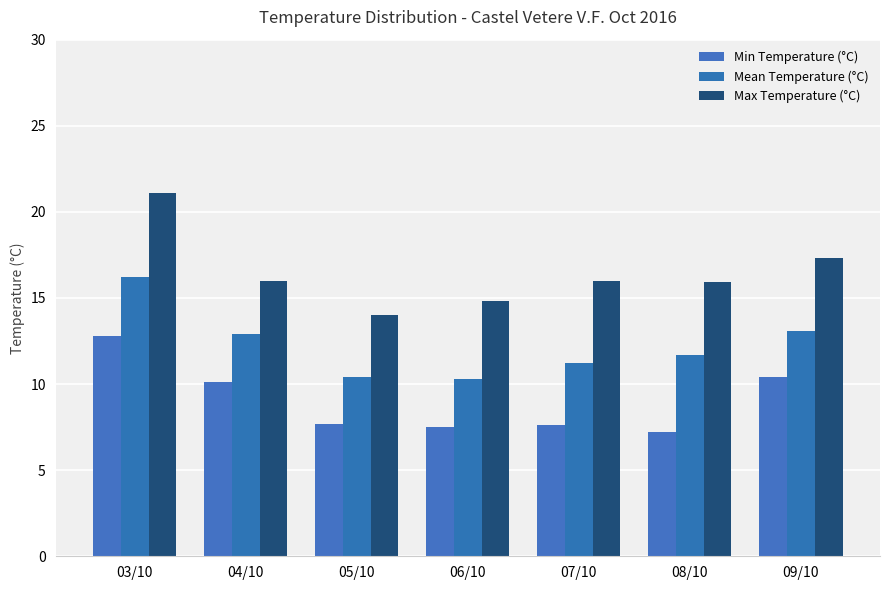

Is the value of Max Temperature (°C) at 03/10 greater than the value of Min Temperature (°C) at 05/10?

Yes